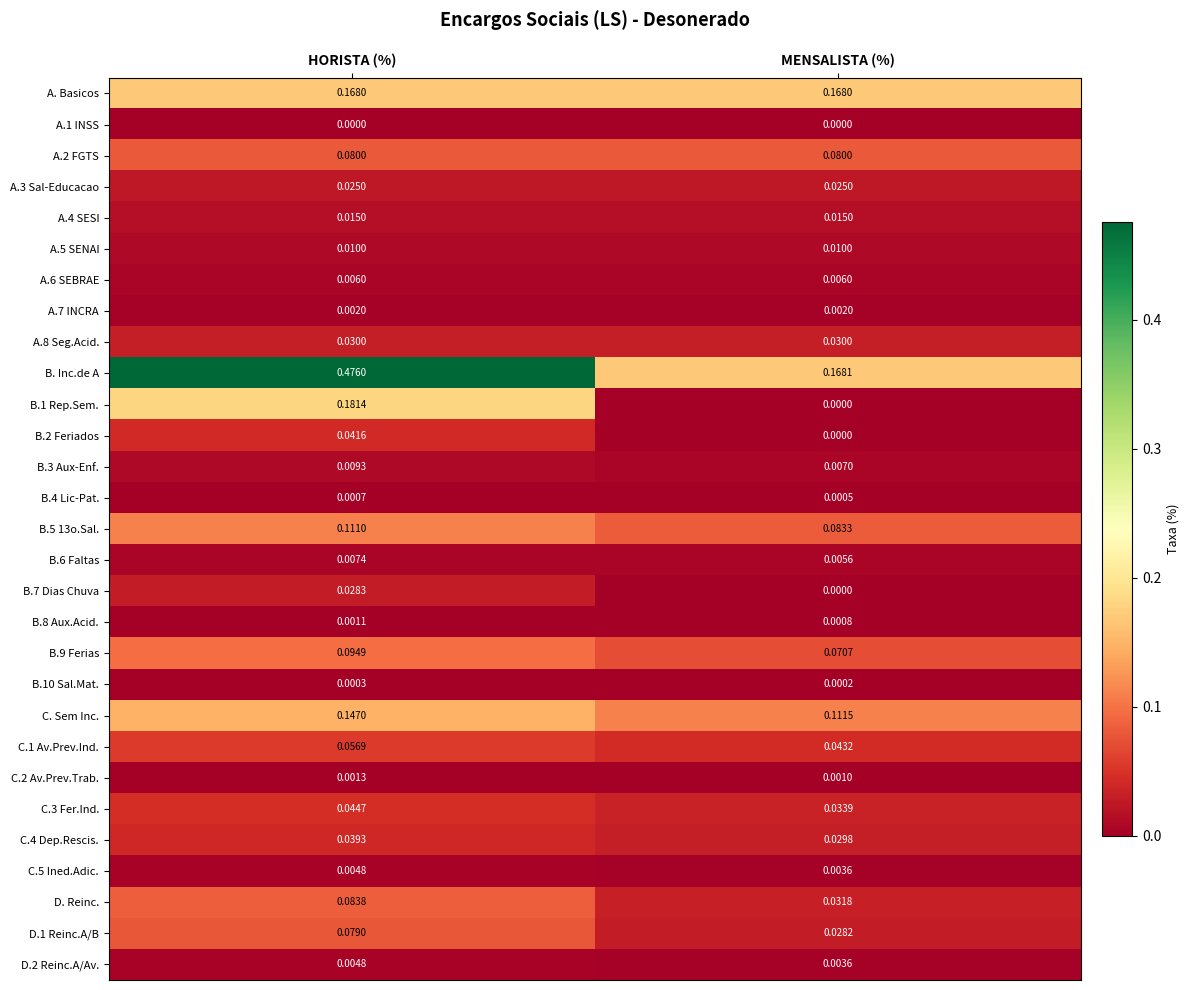

List the labels in order of C.1 Av.Prev.Ind. value, smallest first.

MENSALISTA (%), HORISTA (%)